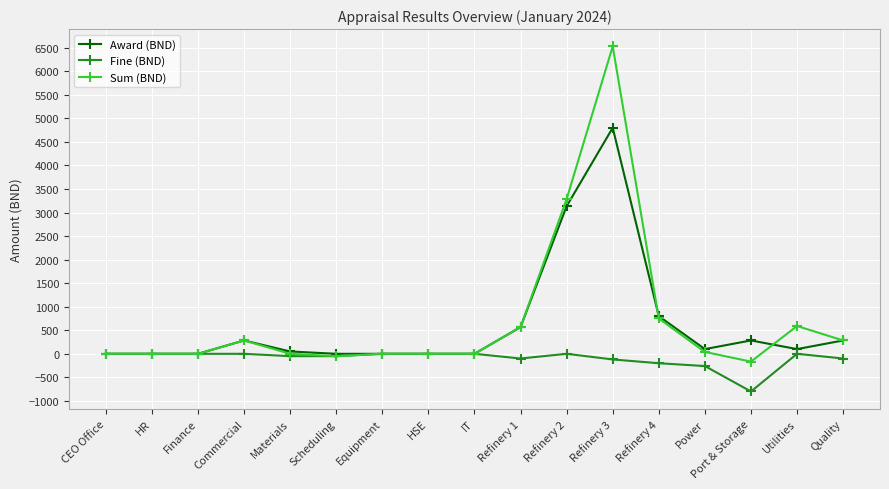

What is the label of the 15th point from the right?

Finance